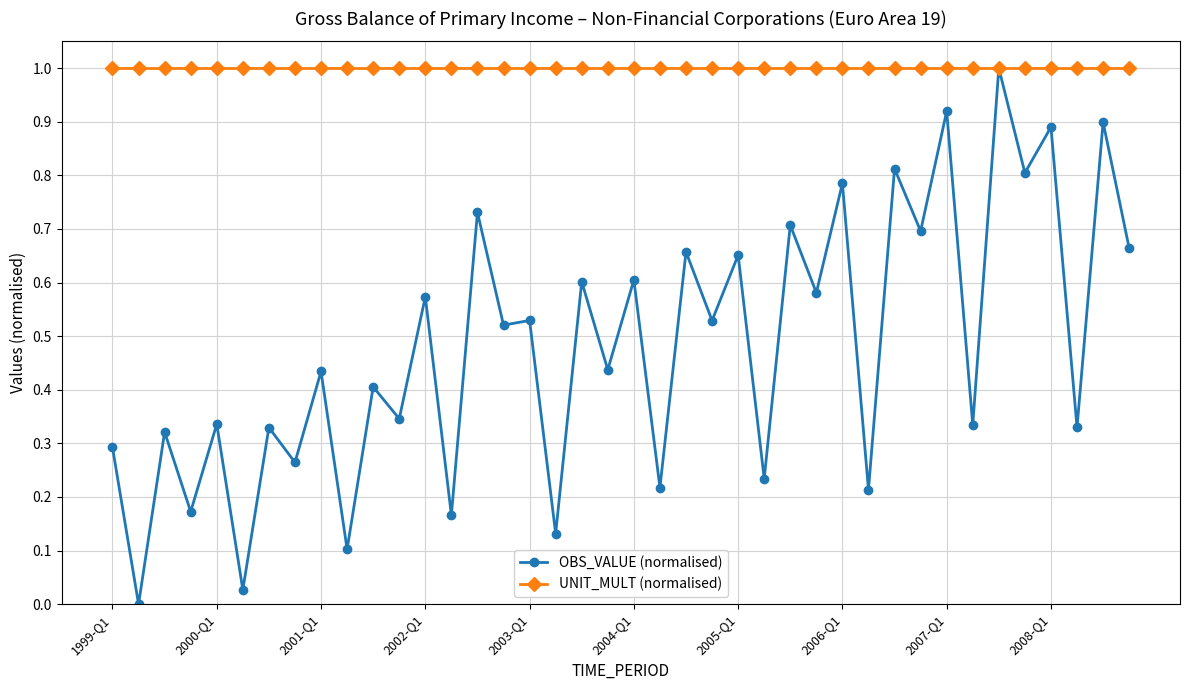

Which series has the largest total across all categories?

UNIT_MULT (normalised)